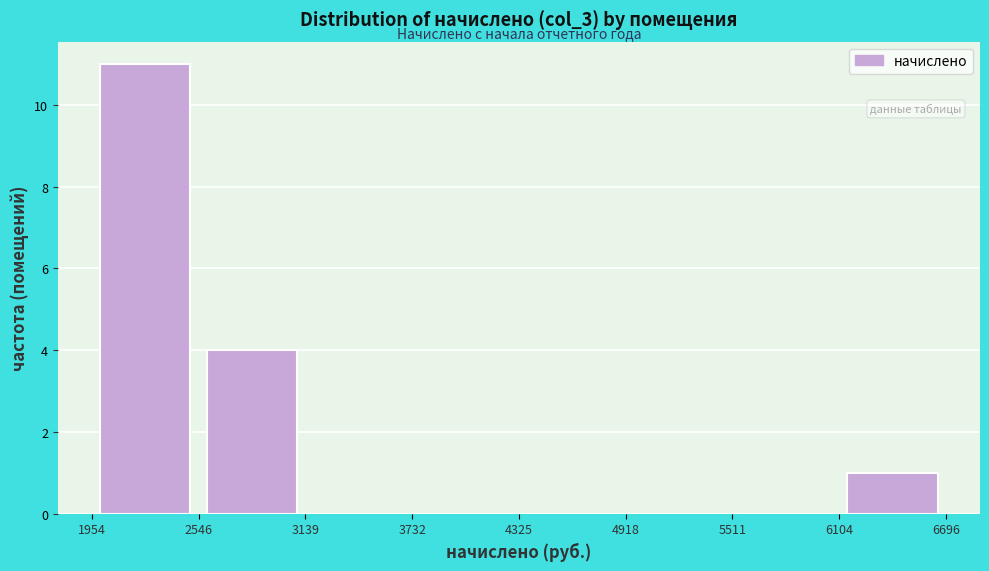

What is the height of the bar covering 6104 to 6696 on the x-axis? The values are not printed on the chart, so give them approximately, as read against the axis.

1